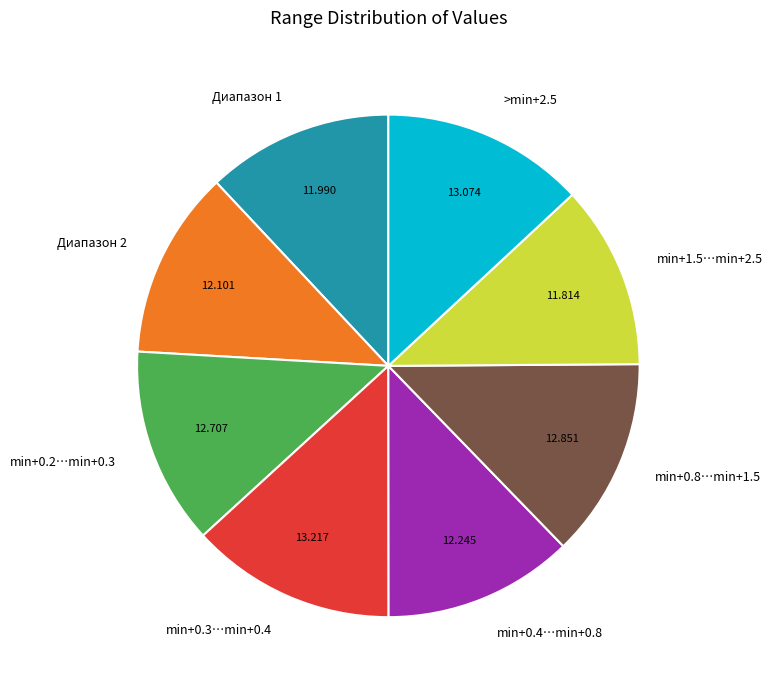

Is the sum of min+1.5…min+2.5 and >min+2.5 greater than half?

No